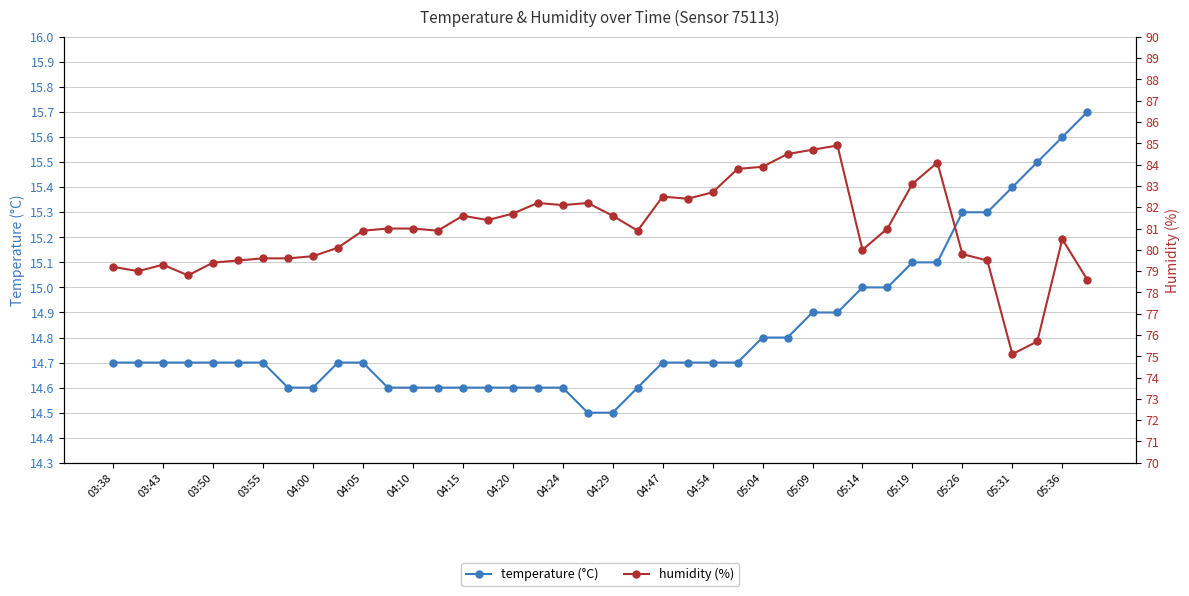

The value of temperature (°C) at 04:20 is 14.6. True or false?

True